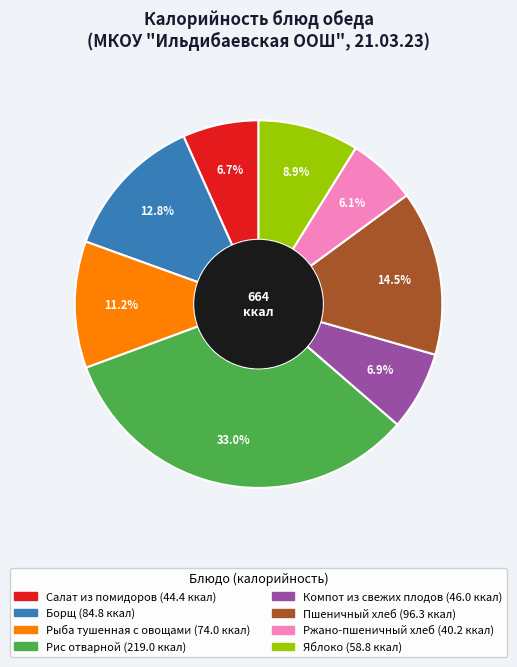

Approximately how many times larger is the value at Рис отварной compared to Яблоко?

3.7